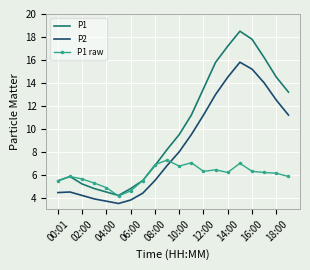

Which series has the widest spread of values?

P1